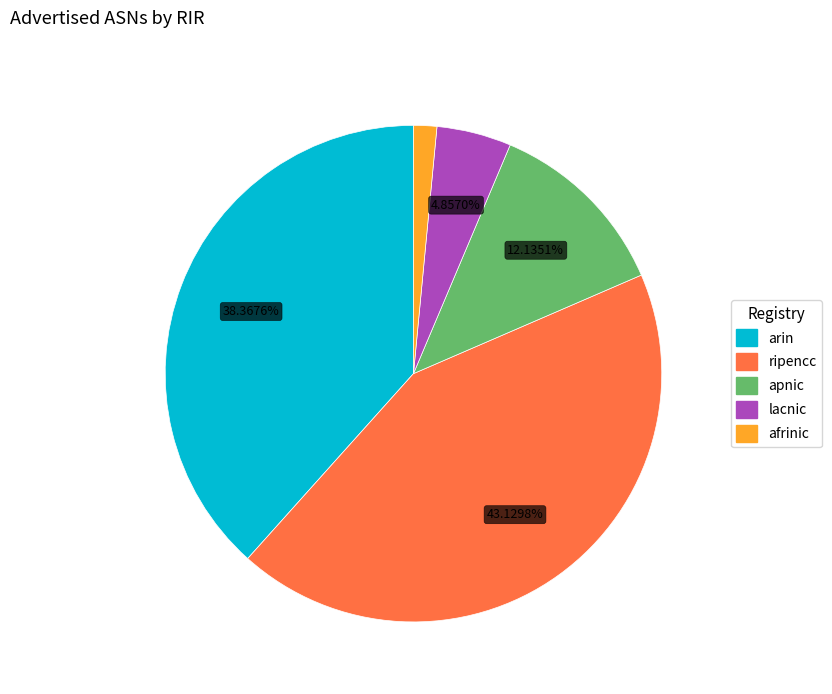

The arin slice represents 38% of the pie. True or false?

True